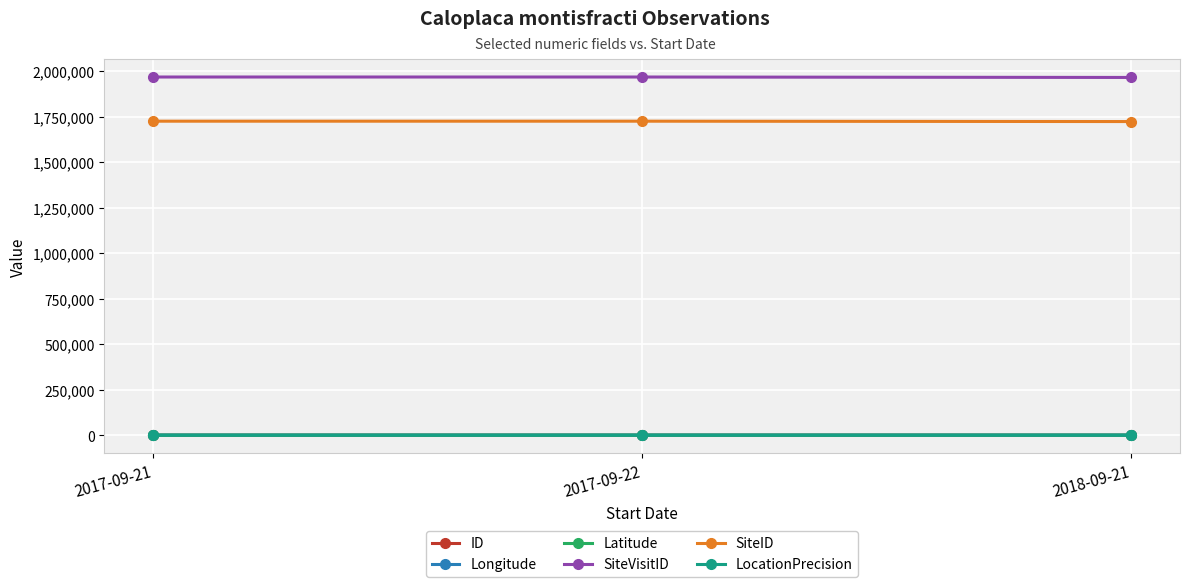

What is the sum of all SiteID values?

5171528.0